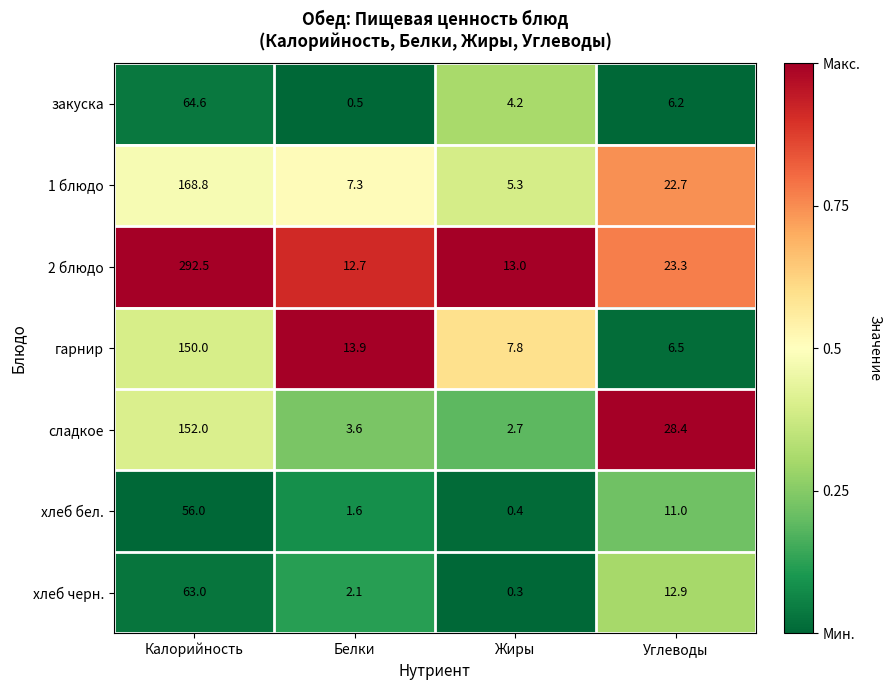

What is the difference between the maximum and minimum values in the 1 блюдо series?

163.5